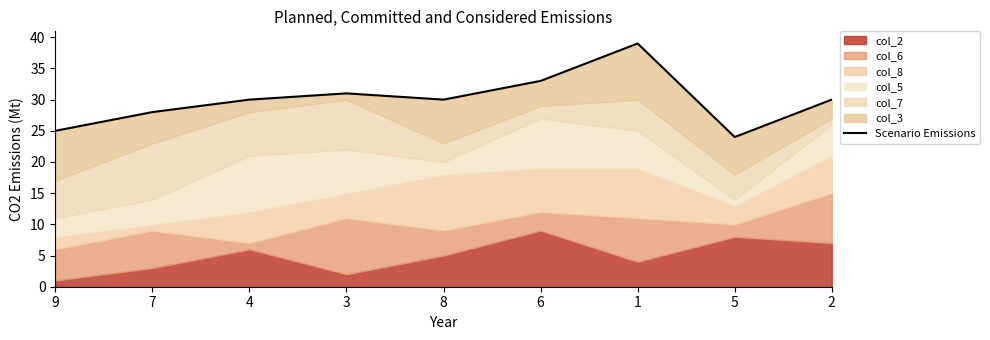

The value at 7 is 28. True or false?

True